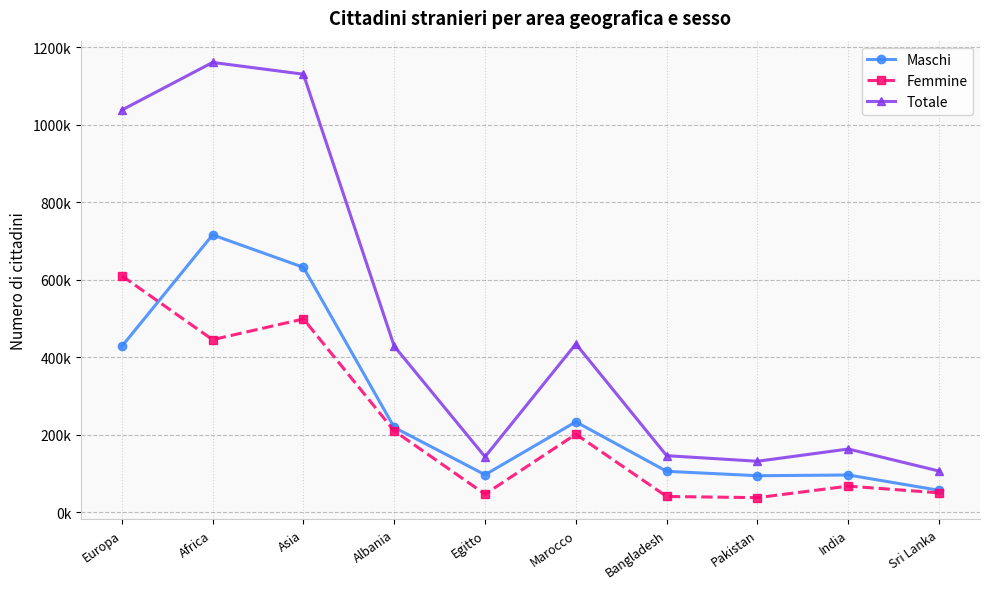

Rank the categories by Totale value from highest to lowest.

Africa, Asia, Europa, Marocco, Albania, India, Bangladesh, Egitto, Pakistan, Sri Lanka